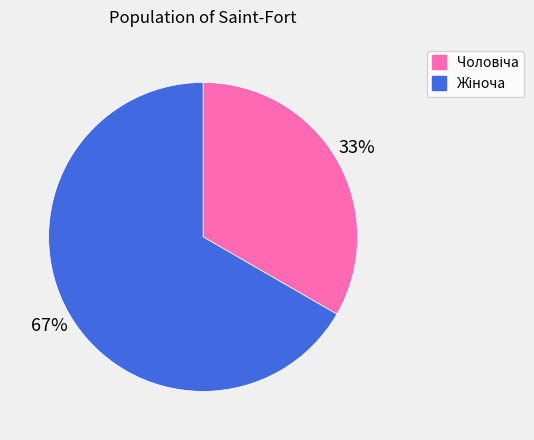

Does any single category account for the majority?

Yes